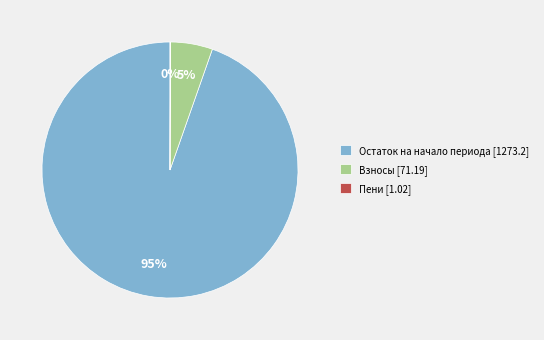

Is there any slice that represents more than half of the pie?

Yes